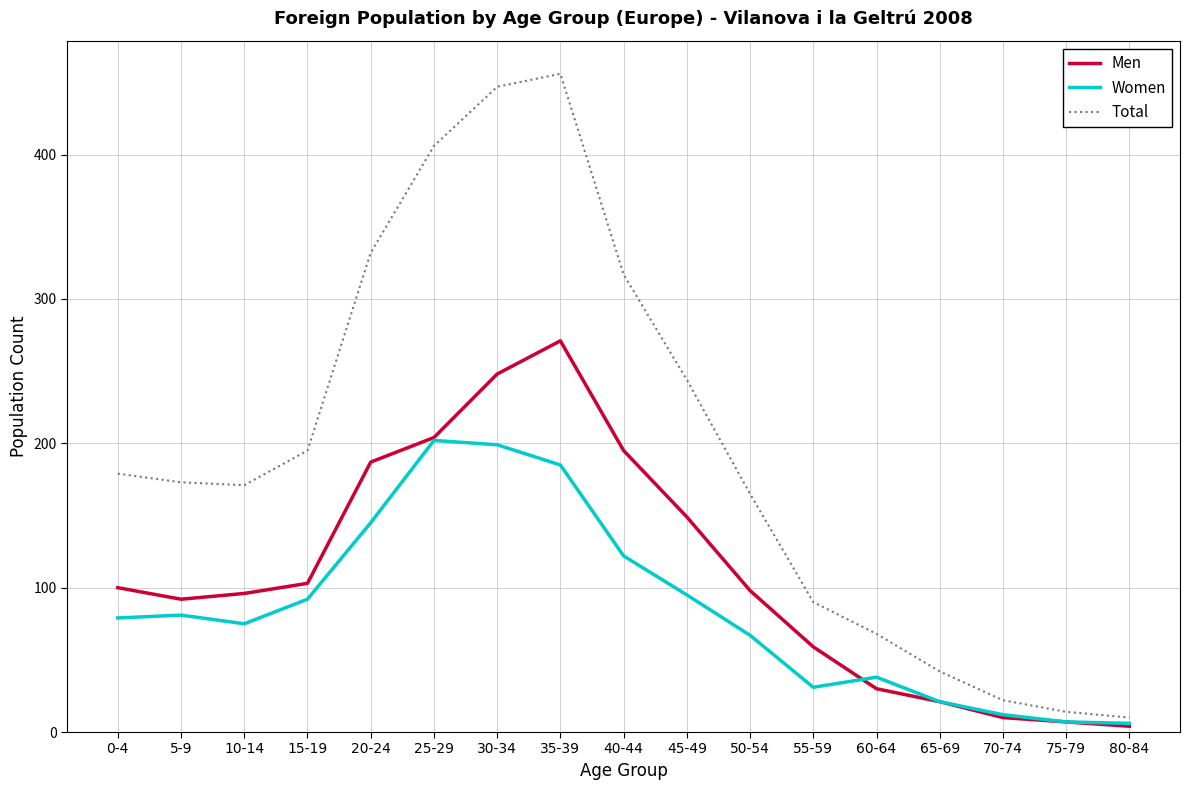

Is it true that Women equals 132 at 10-14?

False